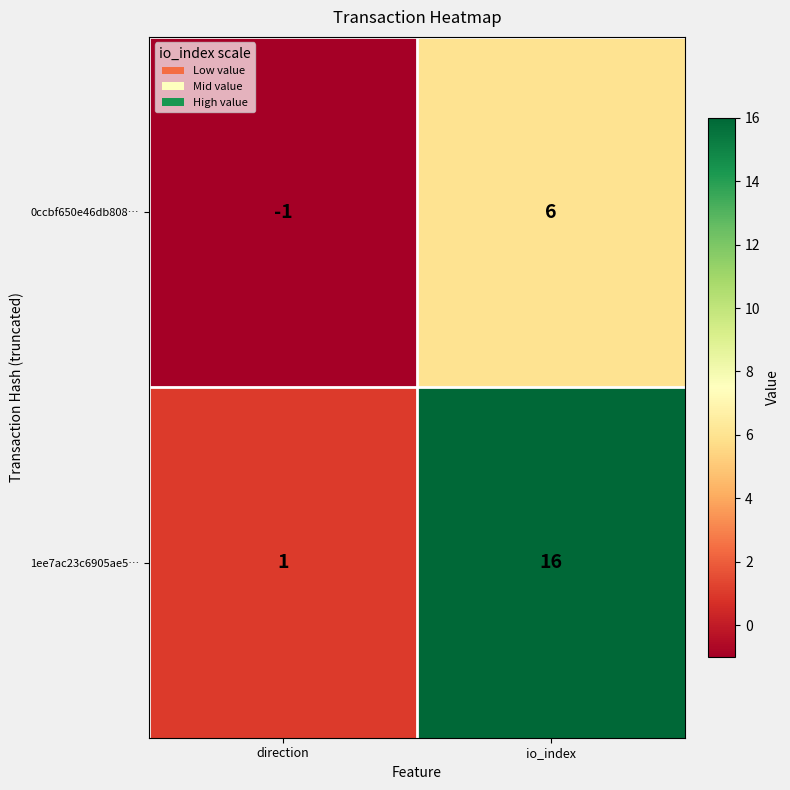

Where is 1ee7ac23c6905ae5… nearest to the value 8?

direction